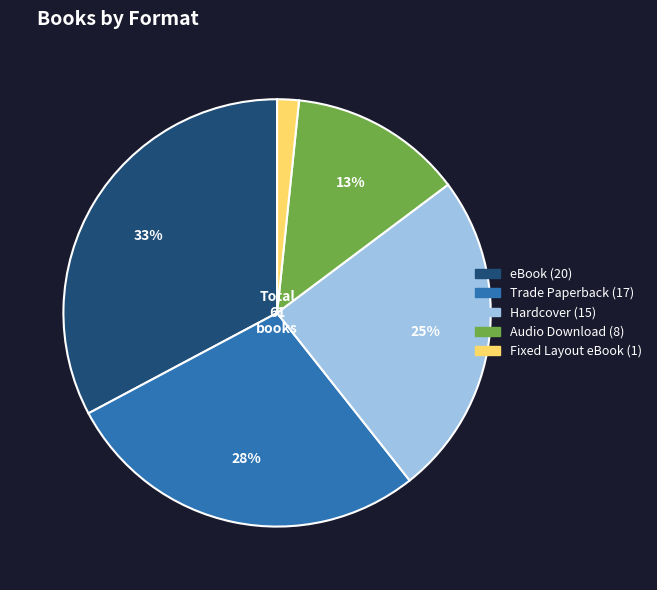

How many slices are in this pie chart?

5